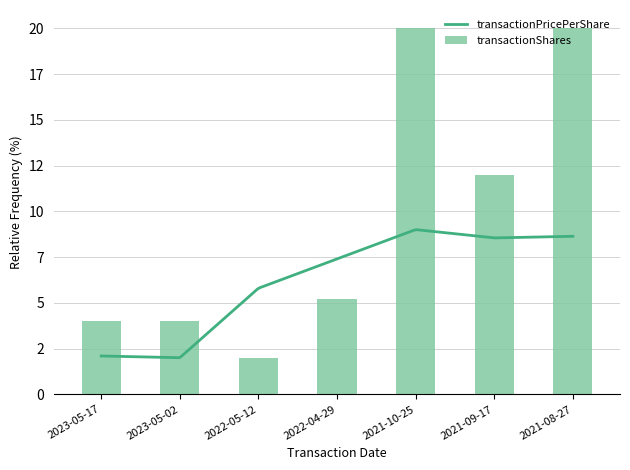

Approximately how many times larger is the value at 2022-05-12 compared to 2021-08-27?

0.1